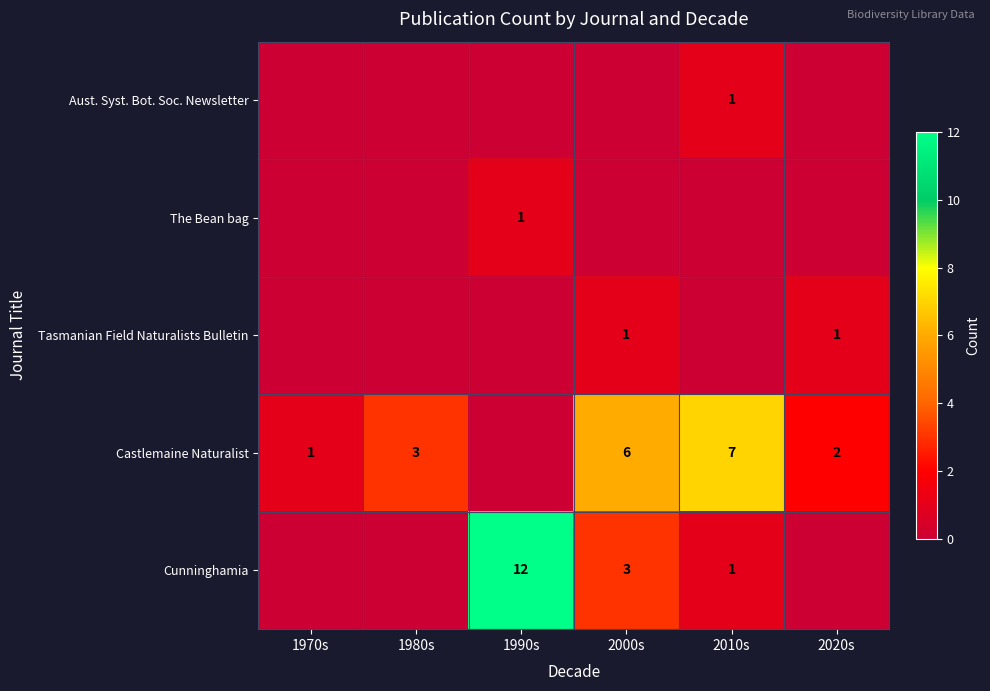

At which category is the sum across all series the highest?

1990s